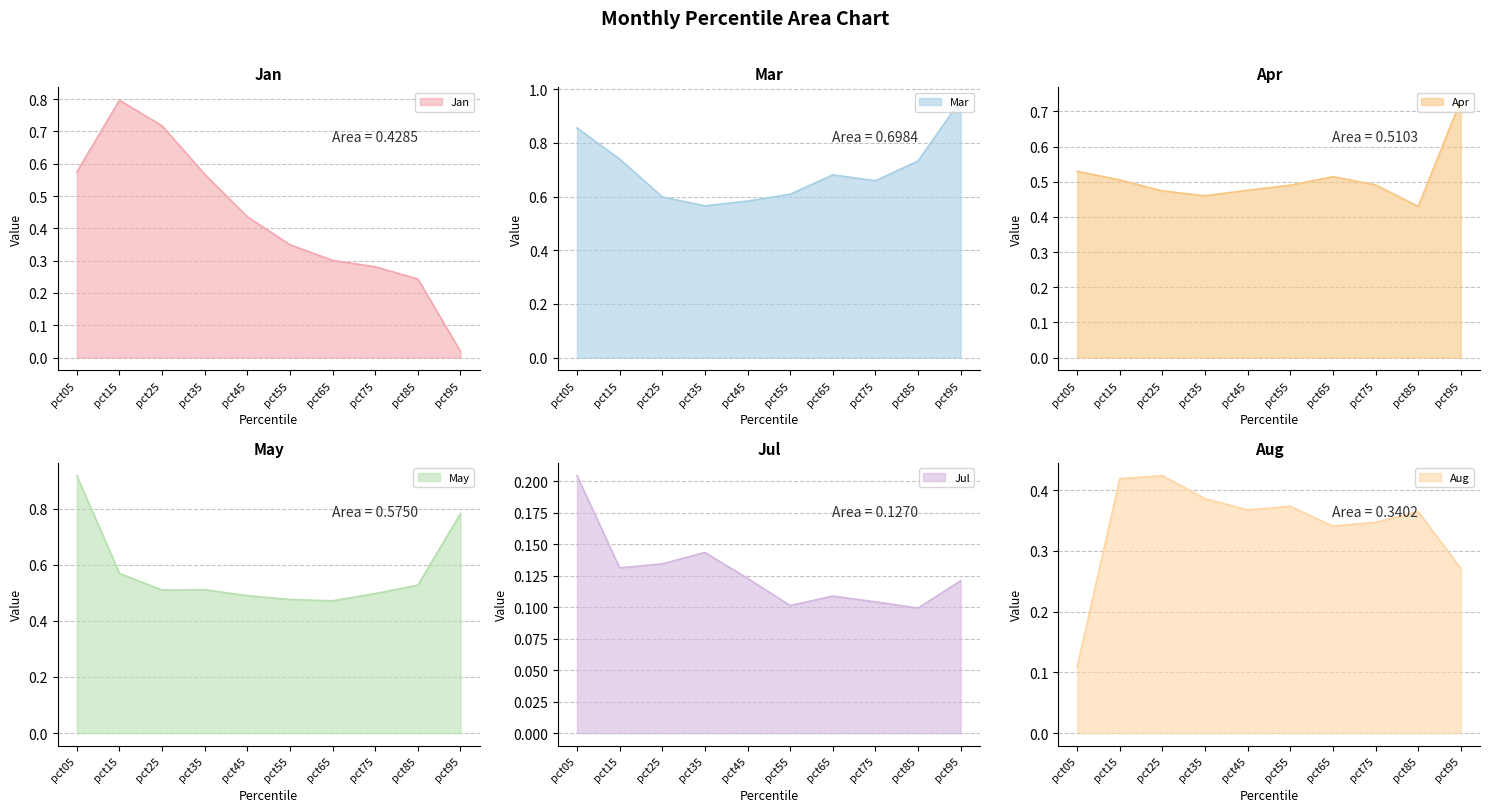

How many distinct data groups are displayed?

6